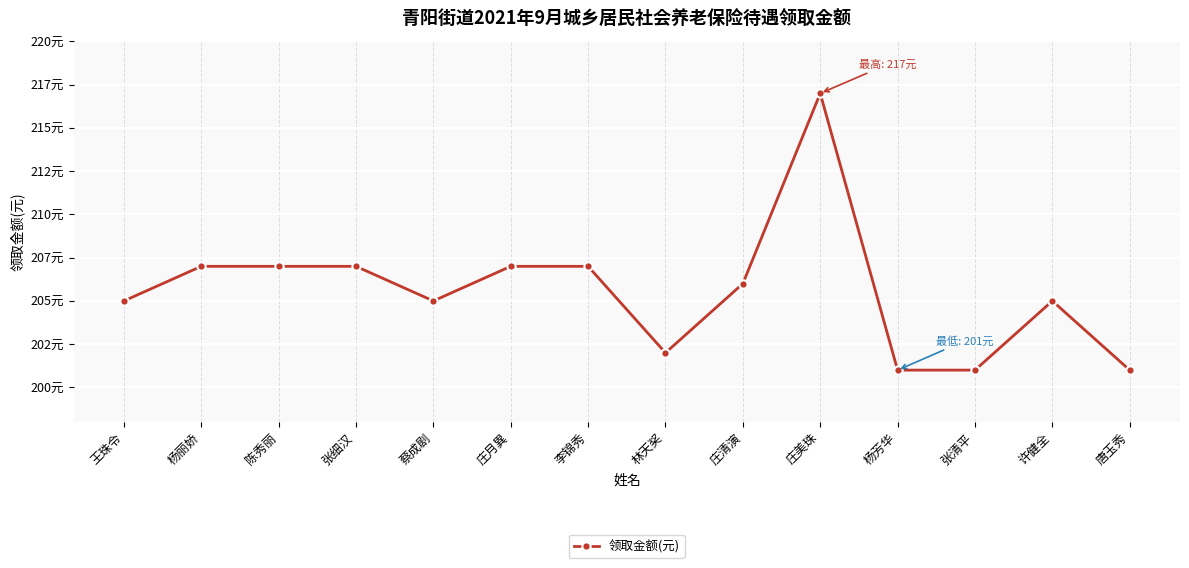

What is the label of the 7th point from the right?

林天奖